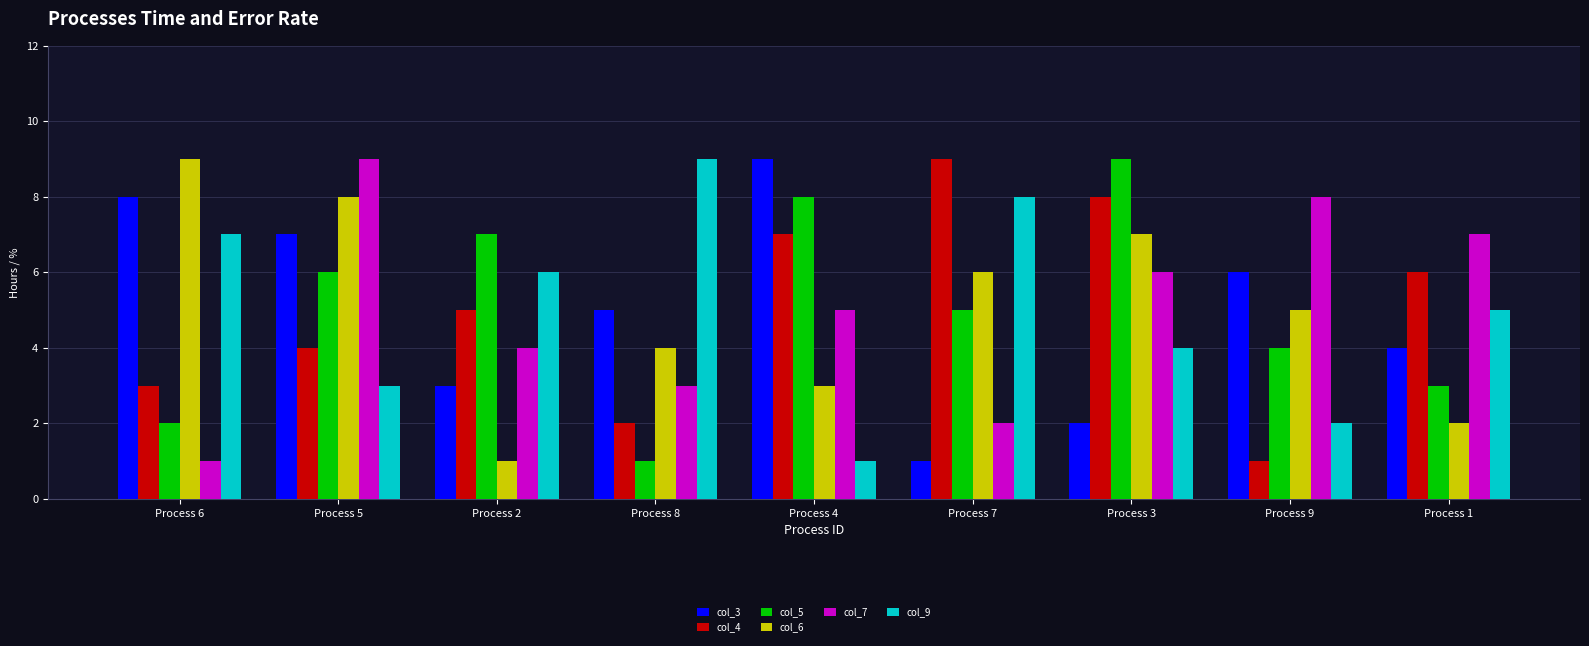

The col_6 series shows 6 at Process 8. True or false?

False